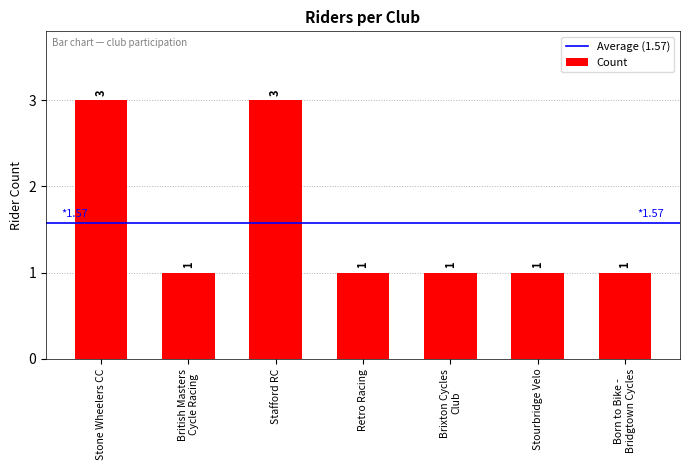

What is the label of the 7th bar from the left?

Born to Bike -
Bridgtown Cycles